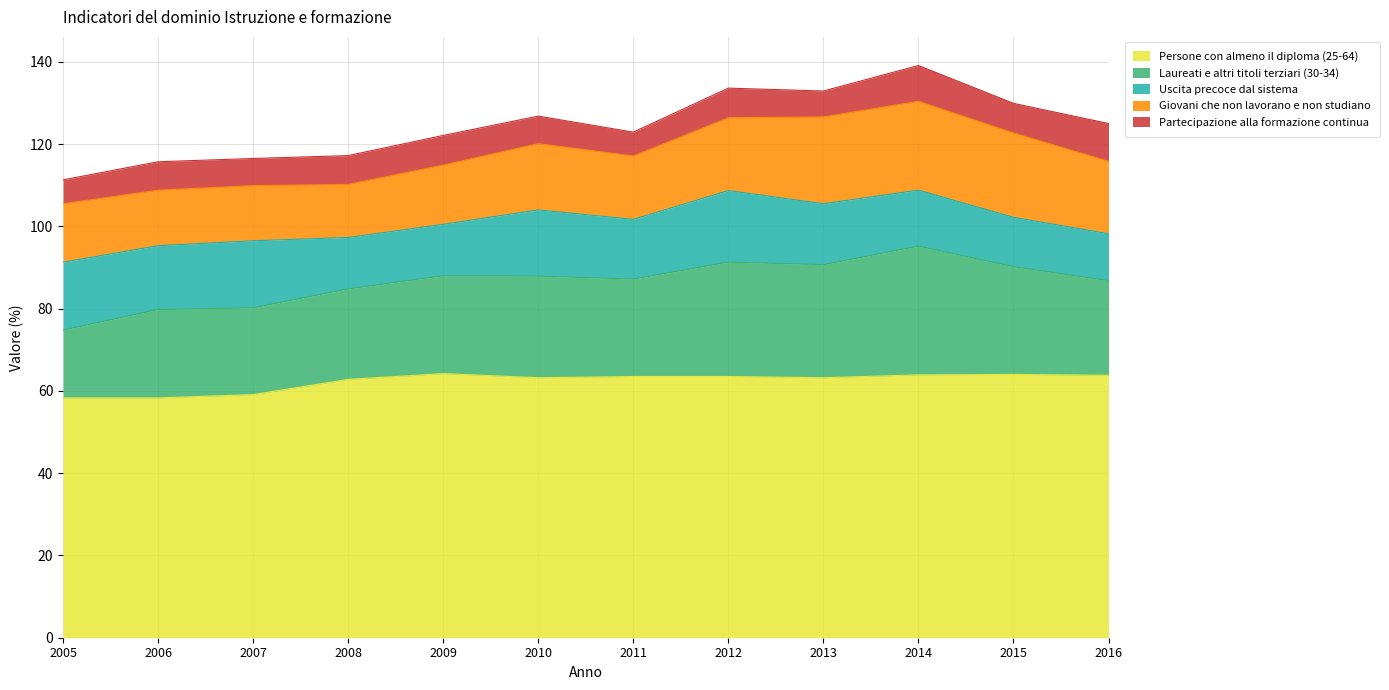

At which category does Uscita precoce dal sistema reach its first local peak?

2007